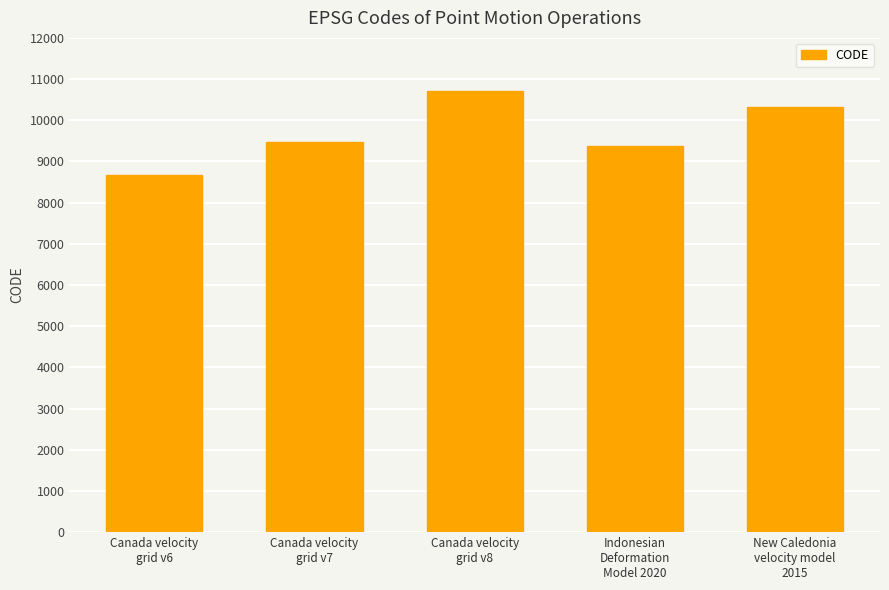

The chart shows a value of 2631 at Canada velocity
grid v6. True or false?

False